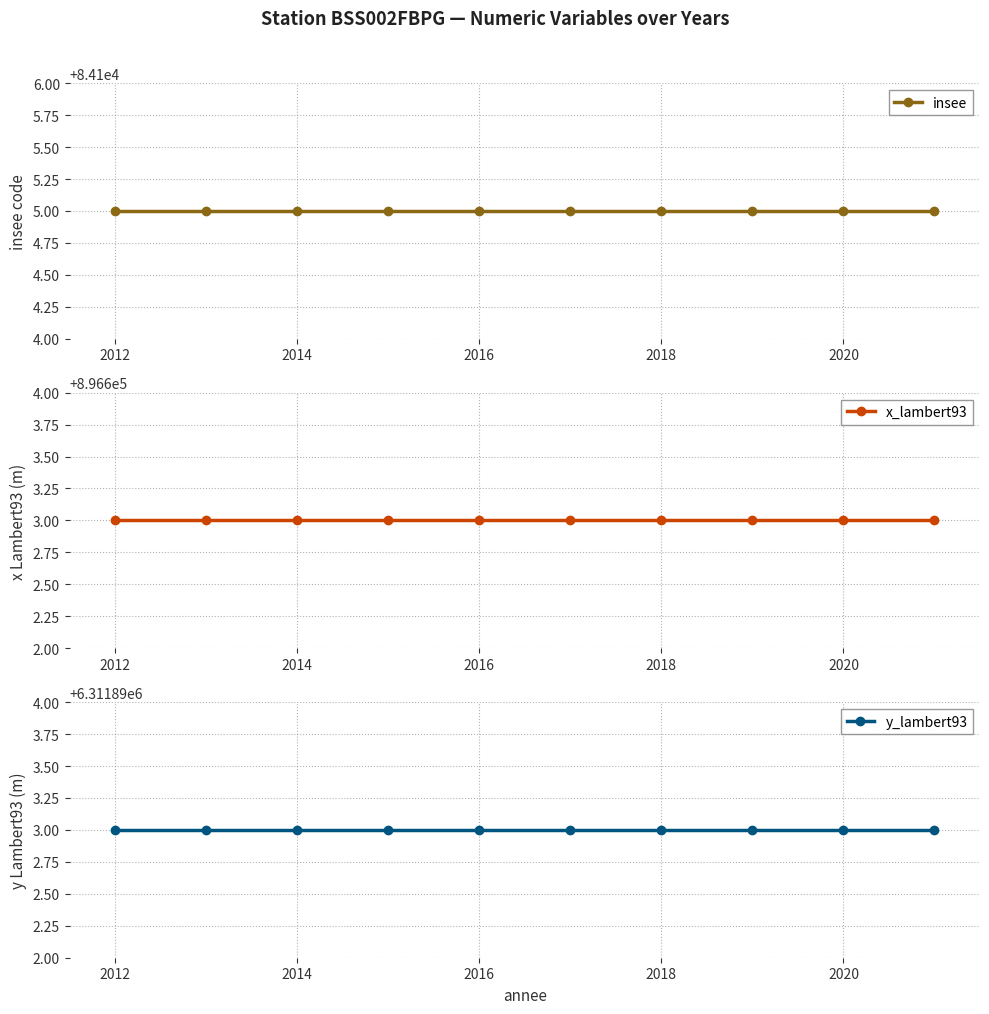

Reading left to right, list all the values displayed in this chart.

insee: 84105	84105	84105	84105	84105	84105	84105	84105	84105	84105
x_lambert93: 896603	896603	896603	896603	896603	896603	896603	896603	896603	896603
y_lambert93: 6311893	6311893	6311893	6311893	6311893	6311893	6311893	6311893	6311893	6311893